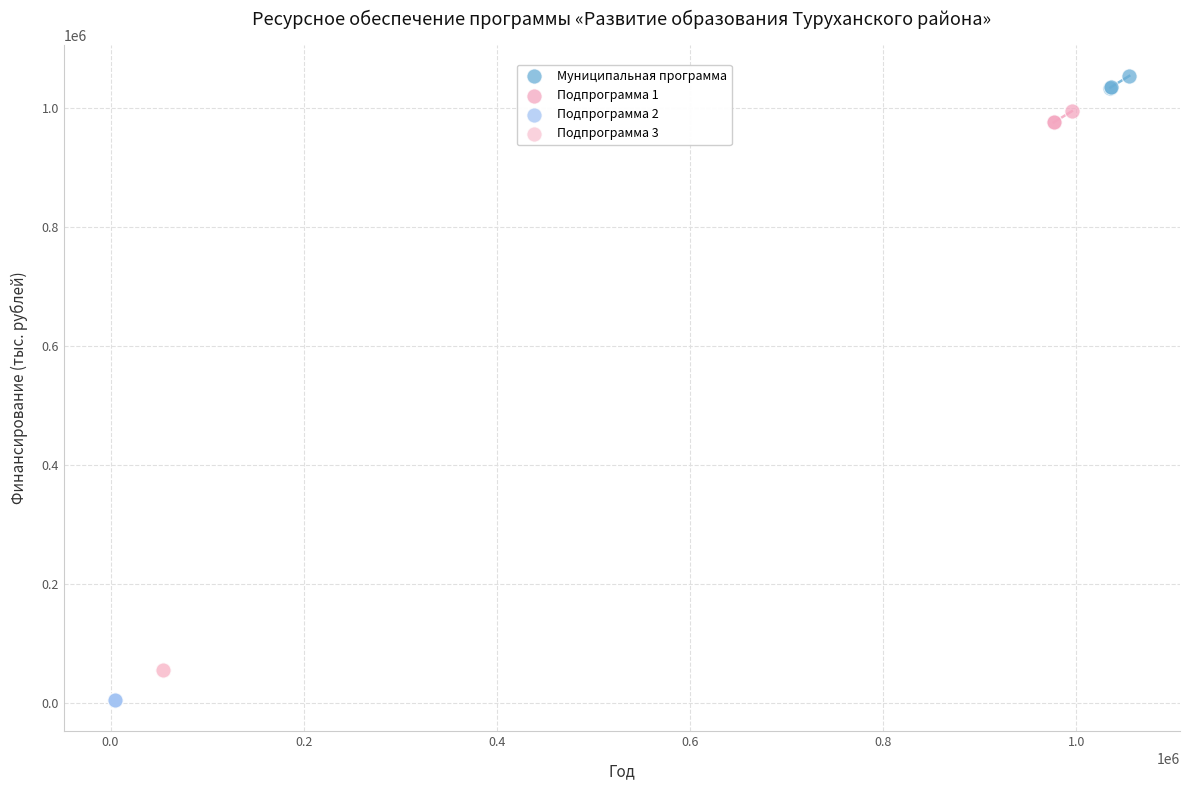

Which series contains the lowest Y value?

Подпрограмма 2